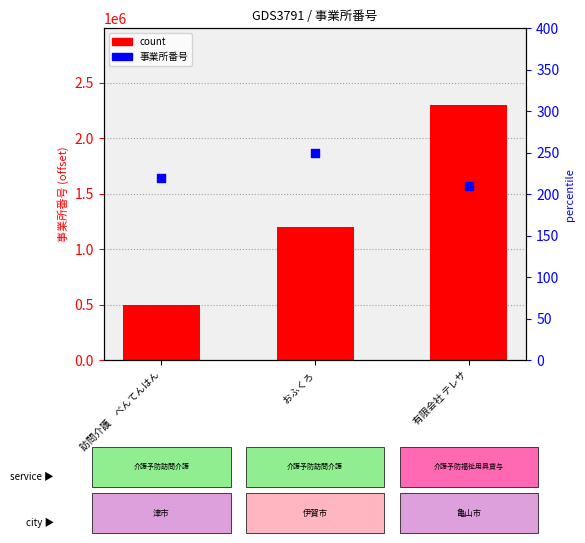

Which series has the largest total across all categories?

count